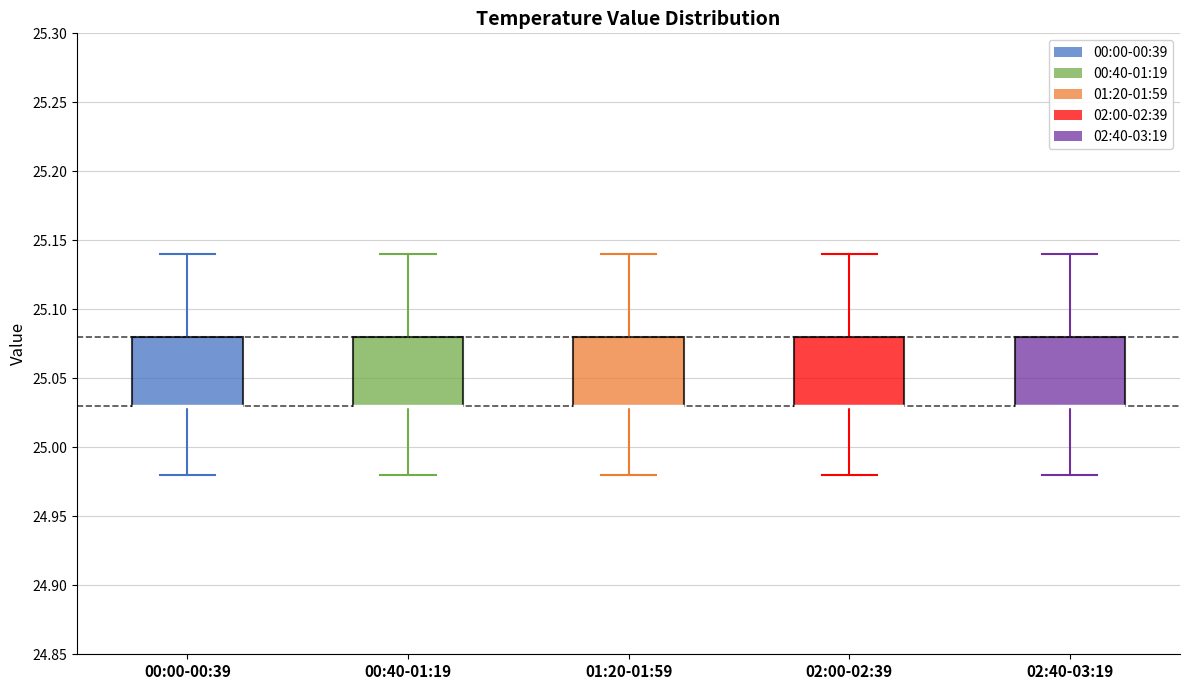

Where does the lower whisker of the box for 02:00-02:39 end on the y-axis? The values are not printed on the chart, so give them approximately, as read against the axis.

24.98